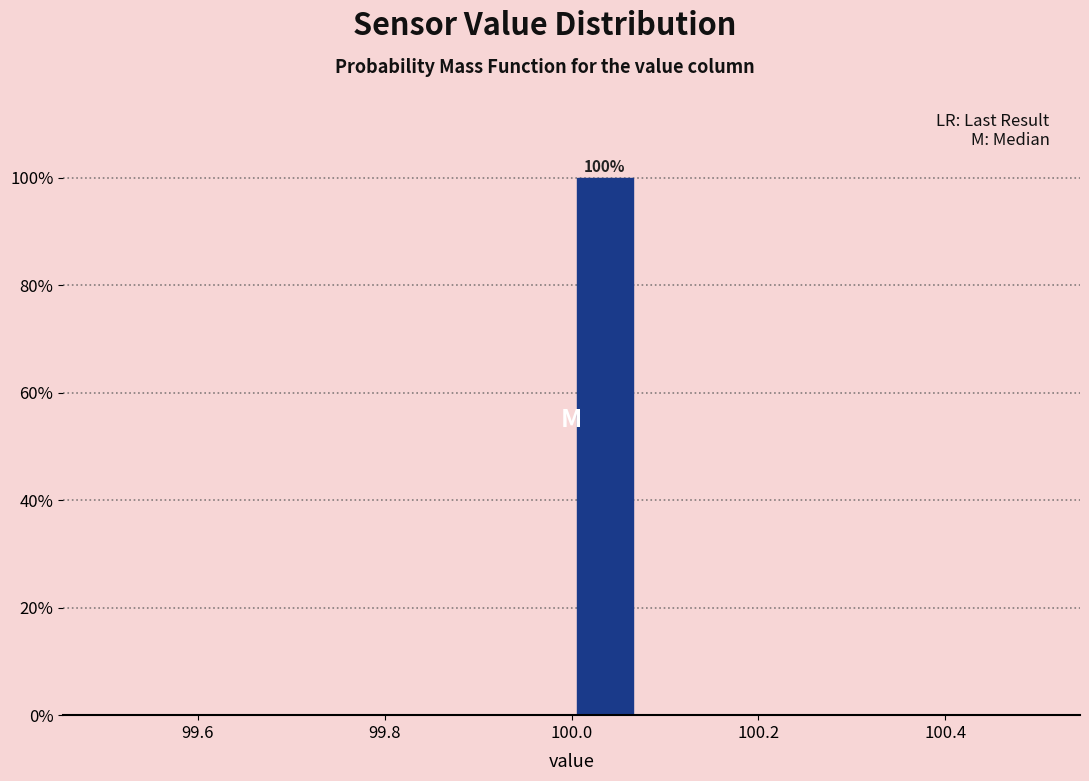

Around what value on the x-axis is the tallest bar? Give the approximate position of its centre, as read against the axis.

100.04